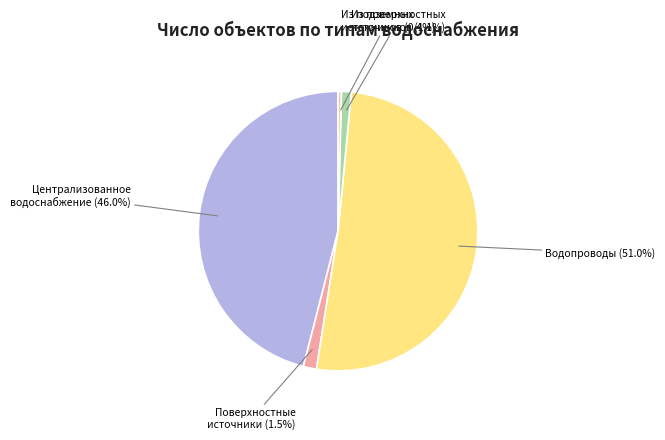

Which category accounts for the majority?

Водопроводы